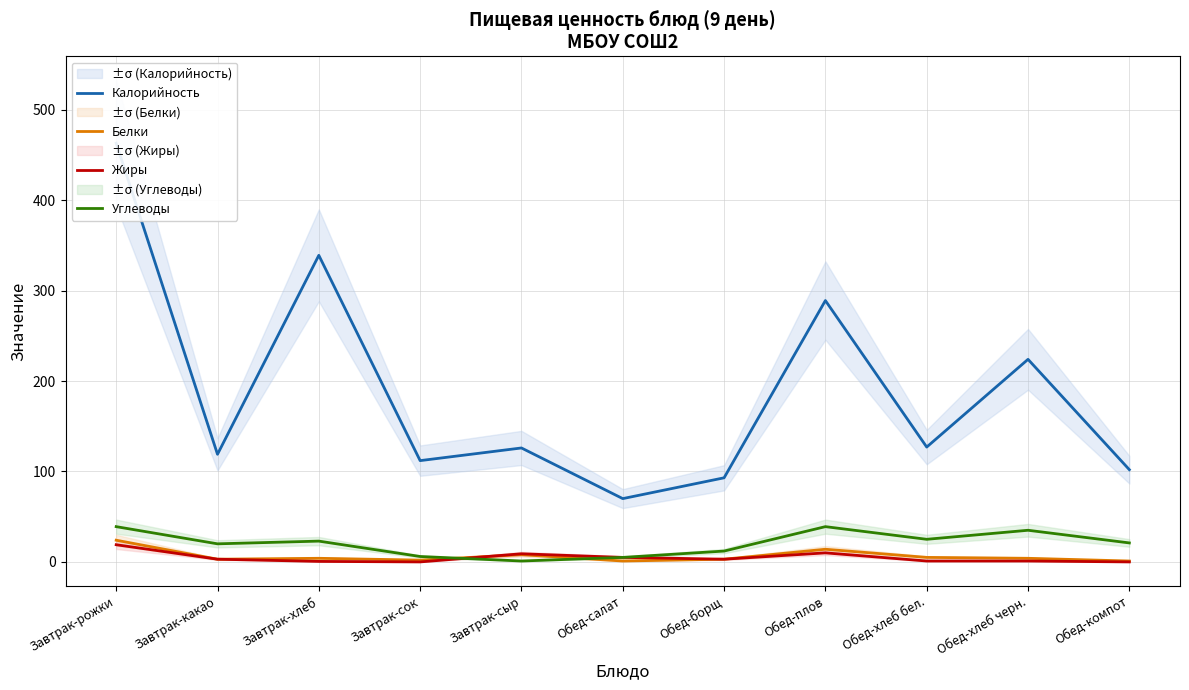

What are all the series names shown in the legend?

Калорийность, Белки, Жиры, Углеводы